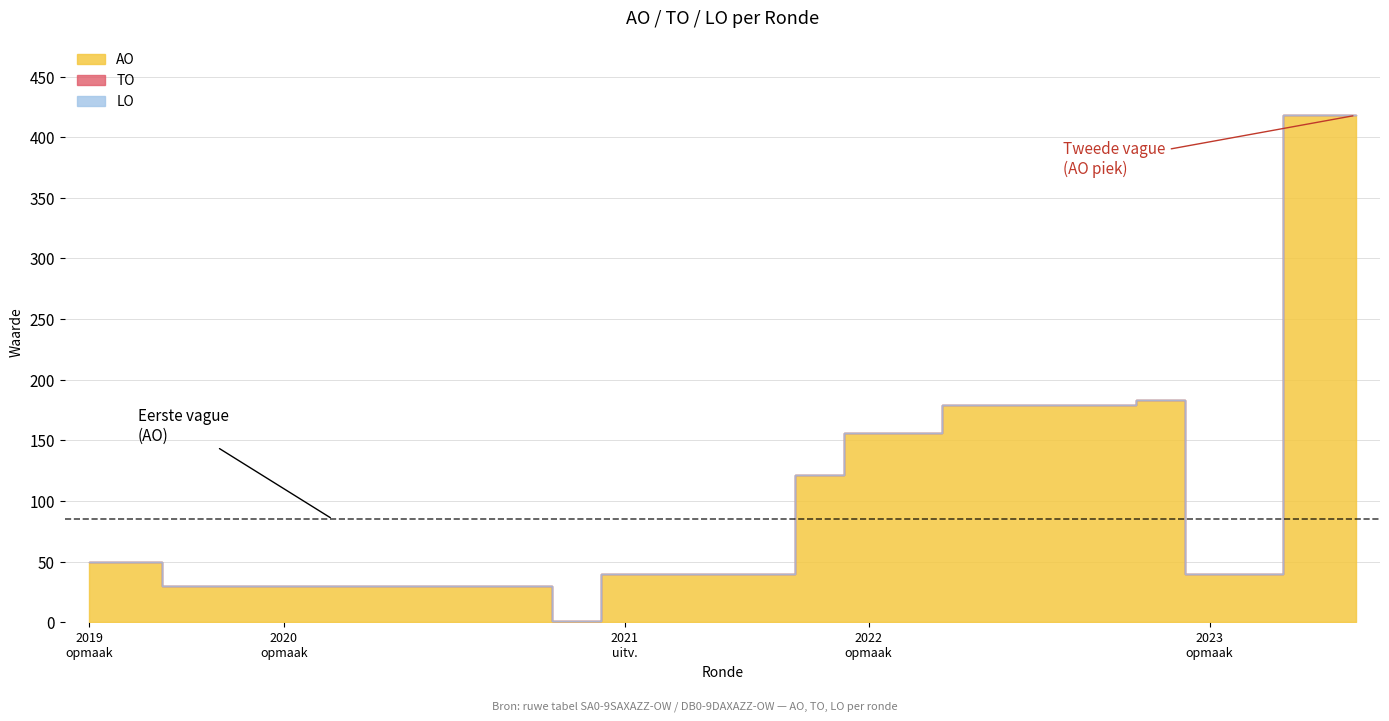

What position from the right is 2022 Opmaak - ontwerp?

11